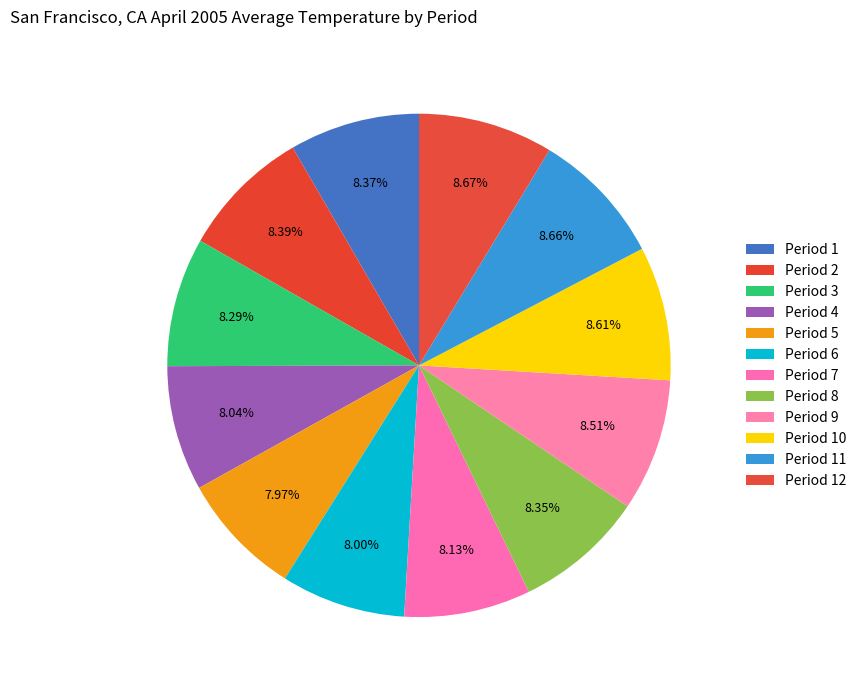

Approximately how many times larger is the value at Period 1 compared to Period 2?

1.0